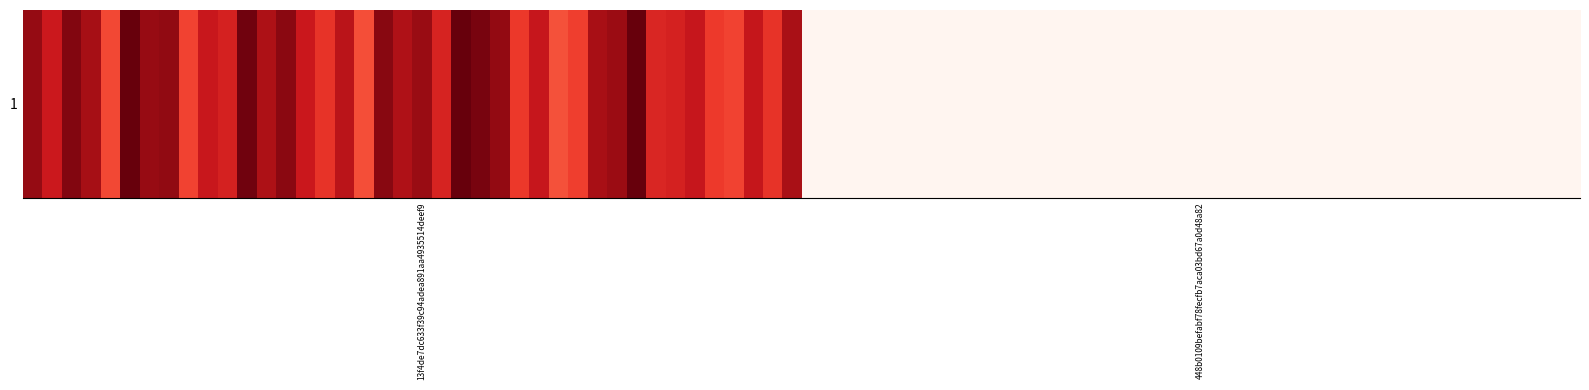

Reading right to left, list all the values displayed in this chart.

13f4de7dc633f39c94adea891aa4935514deef9: 2271	-1
448b0109befabf78fecfb7aca03bd67a0d48a82: 8	1